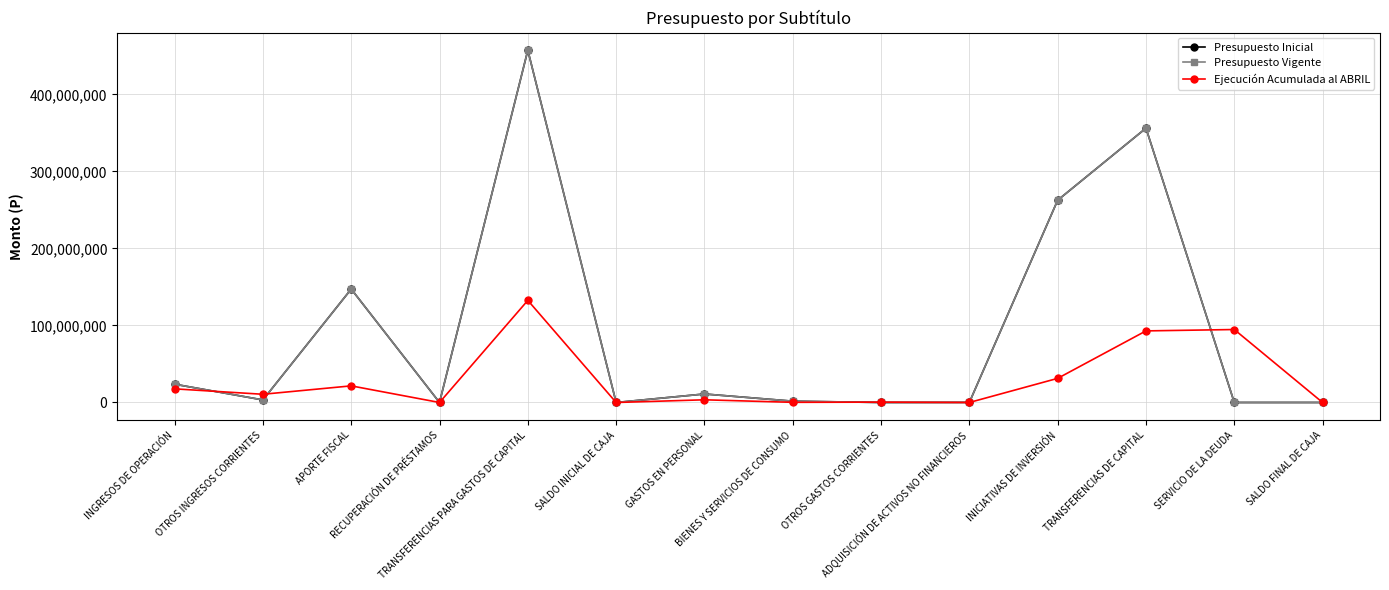

What is the greatest value displayed?

457307712